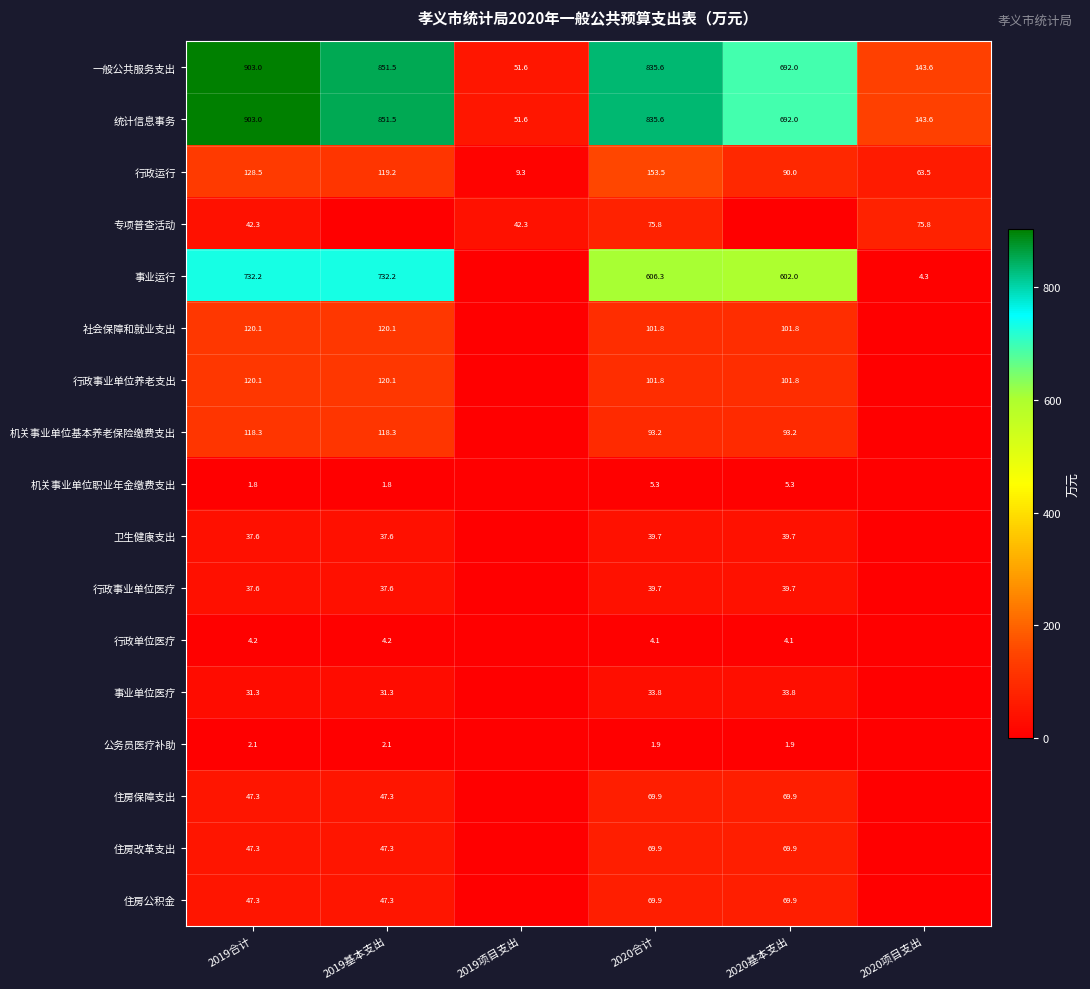

What is the difference between the highest and lowest values at 2020合计?

833.7